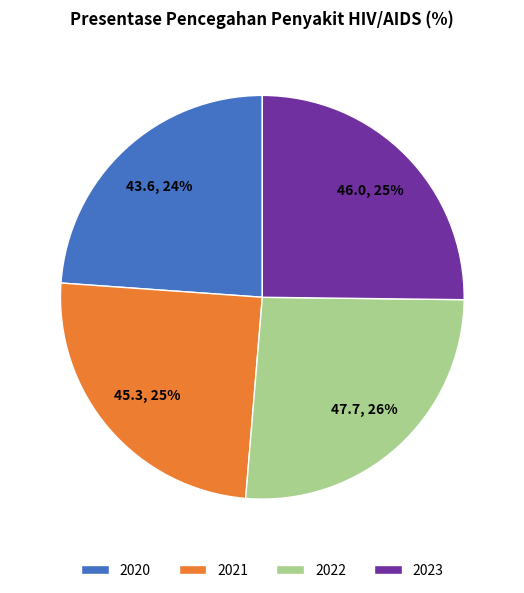

To the nearest percent, what portion does 2021 represent?

25%